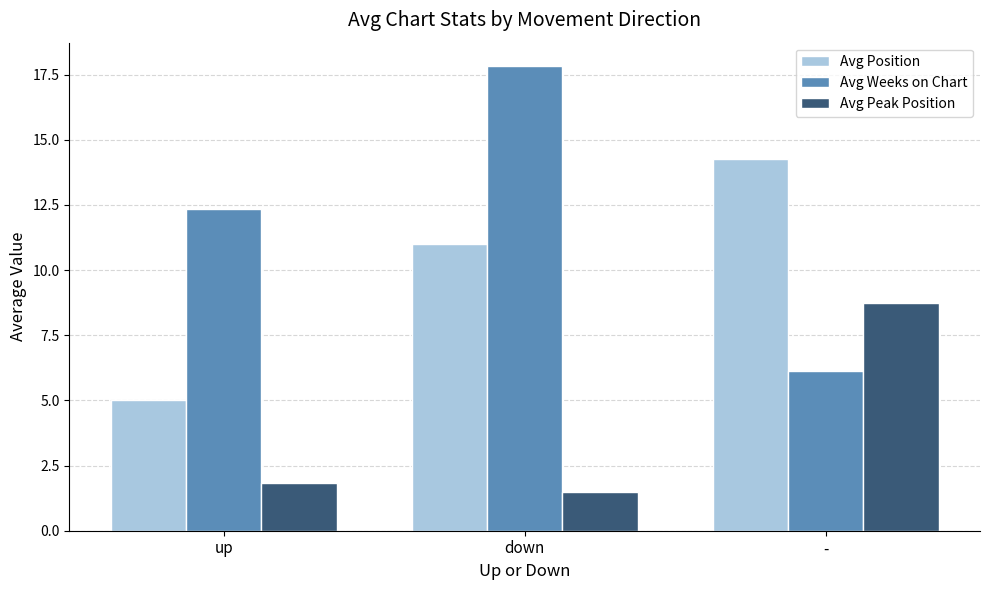

Is it true that Avg Peak Position equals 1.8 at up?

True